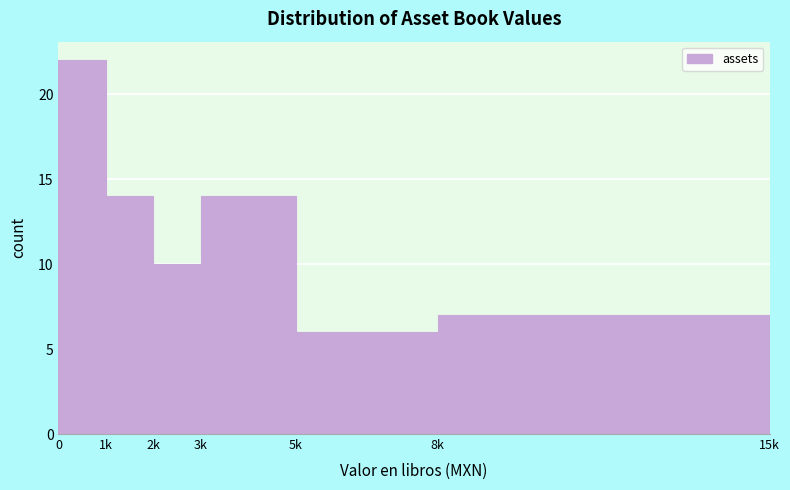

Reading left to right, extract all data points from this chart.

22	14	10	14	6	7